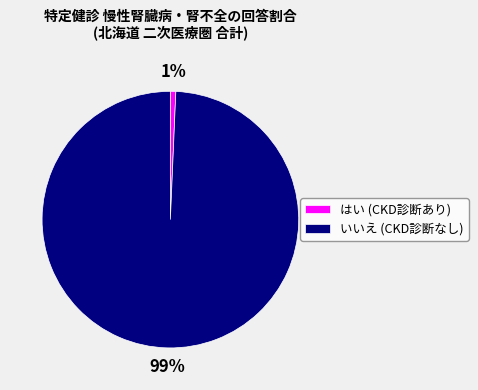

Does はい (CKD診断あり) account for over 50% of the chart?

No